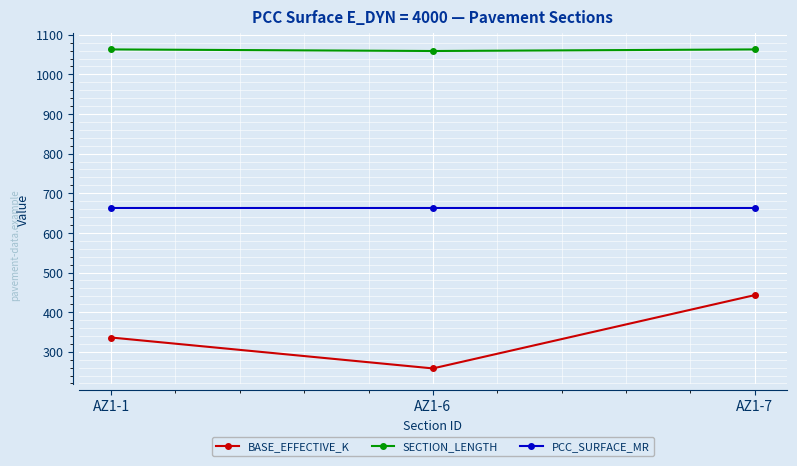

The value of BASE_EFFECTIVE_K at AZ1-1 is 149. True or false?

False